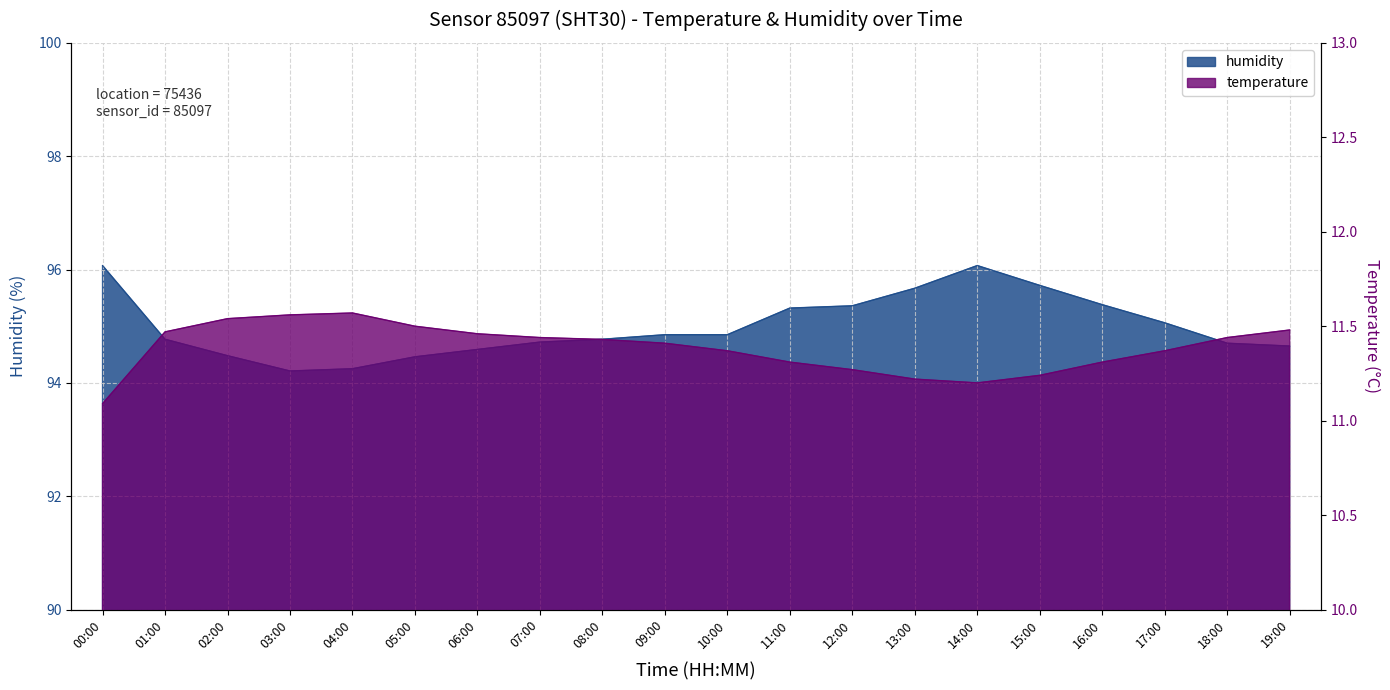

At which category does the chart reach its minimum across all series?

00:00